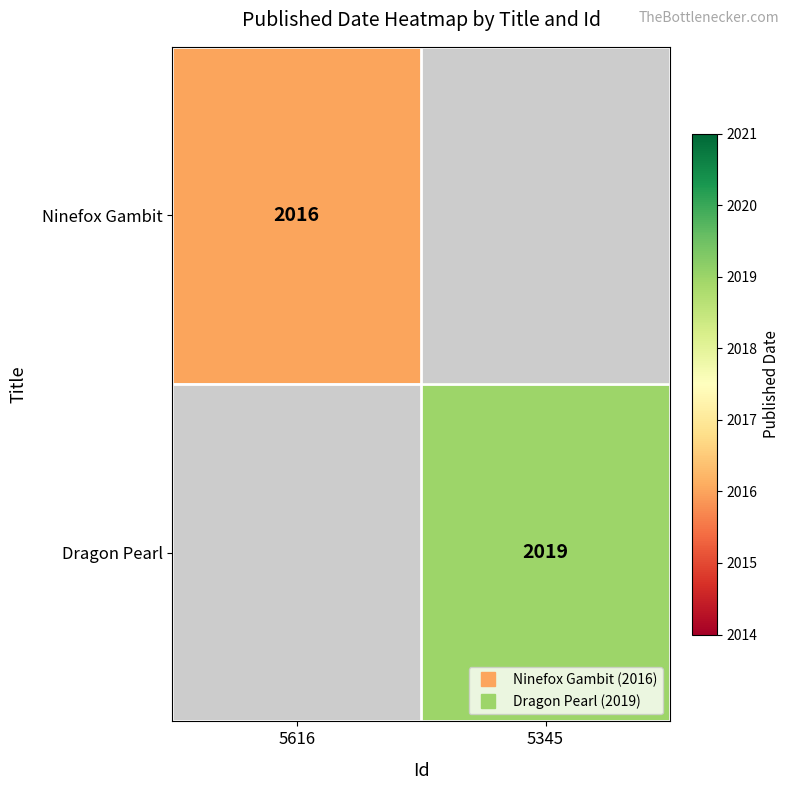

List the labels in order of Dragon Pearl value, largest first.

5616, 5345